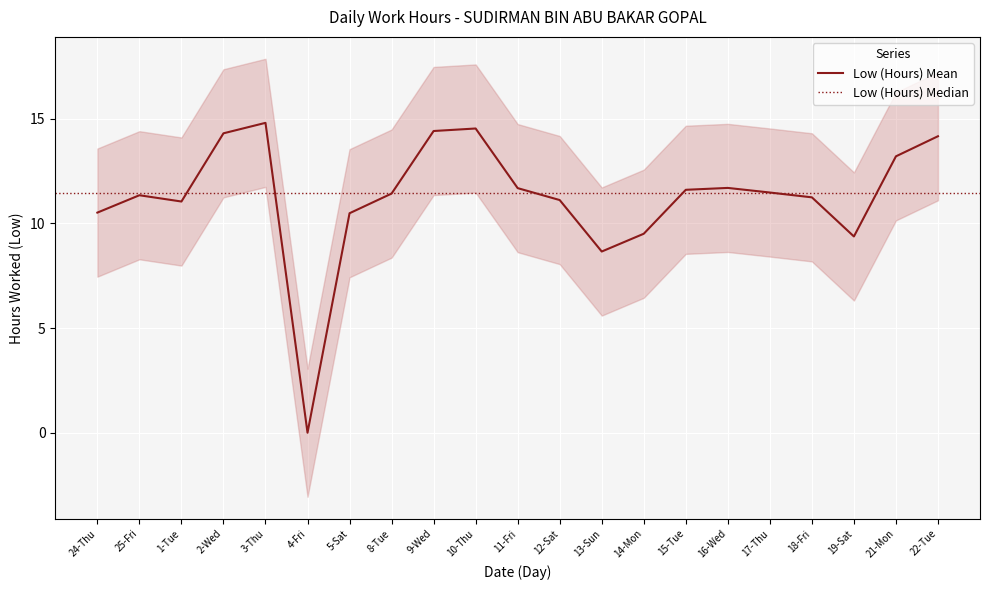

How many interior local peaks (higher than both neighbors) does the data have?

4